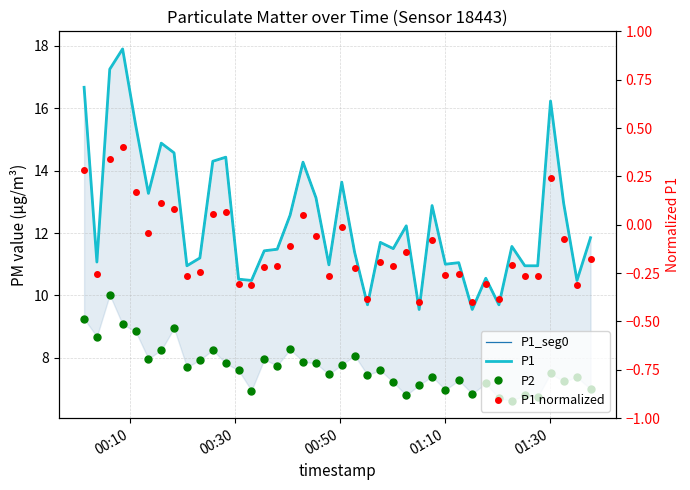

Which label corresponds to the smallest value in the chart?

2023-07-29T01:22:42